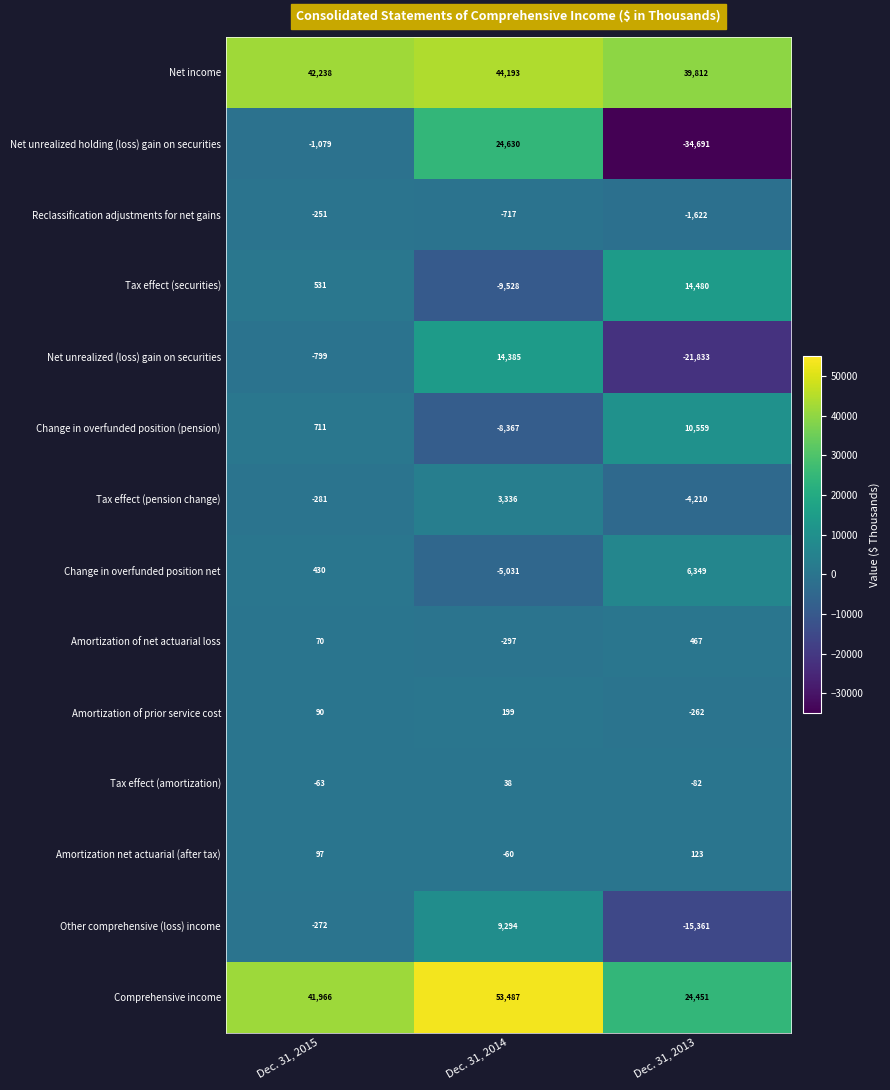

How many values in the Tax effect (securities) series are below 531?

1